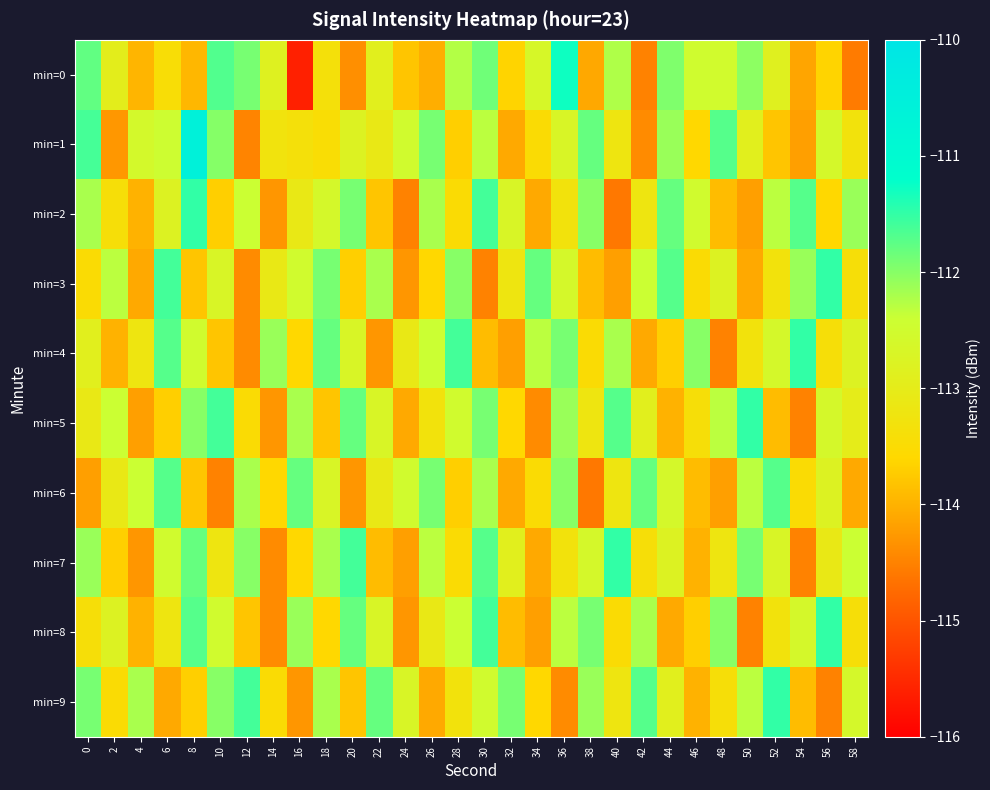

Reading left to right, transcribe all the data shown in this chart.

min=0: 0=-111.8	2=-113.0	4=-114.0	6=-113.5	8=-113.9	10=-111.7	12=-111.9	14=-112.8	16=-115.6	18=-113.4	20=-114.4	22=-112.9	24=-113.8	26=-114.0	28=-112.3	30=-111.9	32=-113.6	34=-112.6	36=-111.3	38=-114.1	40=-112.2	42=-114.5	44=-111.9	46=-112.5	48=-112.5	50=-112.0	52=-112.9	54=-114.1	56=-113.6	58=-114.6
min=1: 0=-111.6	2=-114.3	4=-112.6	6=-112.4	8=-110.6	10=-112.0	12=-114.5	14=-113.3	16=-113.4	18=-113.5	20=-112.8	22=-113.1	24=-112.5	26=-111.9	28=-113.7	30=-112.3	32=-114.1	34=-113.5	36=-112.7	38=-111.8	40=-113.2	42=-114.4	44=-112.1	46=-113.6	48=-111.7	50=-112.9	52=-113.8	54=-114.2	56=-112.6	58=-113.3
min=2: 0=-112.2	2=-113.4	4=-114.0	6=-112.8	8=-111.5	10=-113.7	12=-112.4	14=-114.3	16=-113.1	18=-112.6	20=-111.9	22=-113.8	24=-114.5	26=-112.2	28=-113.5	30=-111.6	32=-112.7	34=-114.1	36=-113.3	38=-112.0	40=-114.6	42=-113.2	44=-111.8	46=-112.5	48=-113.9	50=-114.2	52=-112.3	54=-111.7	56=-113.6	58=-112.1
min=3: 0=-113.5	2=-112.3	4=-114.1	6=-111.6	8=-113.8	10=-112.7	12=-114.4	14=-113.1	16=-112.5	18=-111.9	20=-113.7	22=-112.2	24=-114.3	26=-113.6	28=-112.0	30=-114.5	32=-113.2	34=-111.8	36=-112.6	38=-113.9	40=-114.2	42=-112.4	44=-111.7	46=-113.5	48=-112.8	50=-114.1	52=-113.3	54=-112.1	56=-111.5	58=-113.4
min=4: 0=-112.9	2=-114.0	4=-113.2	6=-111.7	8=-112.5	10=-113.8	12=-114.4	14=-112.1	16=-113.6	18=-111.8	20=-112.7	22=-114.3	24=-113.1	26=-112.4	28=-111.6	30=-113.9	32=-114.2	34=-112.3	36=-111.9	38=-113.5	40=-112.2	42=-114.1	44=-113.7	46=-112.0	48=-114.5	50=-113.3	52=-112.6	54=-111.5	56=-113.4	58=-112.8
min=5: 0=-113.1	2=-112.4	4=-114.2	6=-113.7	8=-112.0	10=-111.6	12=-113.5	14=-114.3	16=-112.2	18=-113.8	20=-111.8	22=-112.7	24=-114.1	26=-113.3	28=-112.5	30=-111.9	32=-113.6	34=-114.4	36=-112.1	38=-113.2	40=-111.7	42=-112.9	44=-114.0	46=-113.4	48=-112.3	50=-111.5	52=-113.9	54=-114.5	56=-112.6	58=-113.0
min=6: 0=-114.2	2=-113.1	4=-112.4	6=-111.7	8=-113.8	10=-114.5	12=-112.2	14=-113.6	16=-111.8	18=-112.7	20=-114.3	22=-113.1	24=-112.5	26=-111.9	28=-113.7	30=-112.2	32=-114.1	34=-113.5	36=-112.0	38=-114.6	40=-113.2	42=-111.8	44=-112.6	46=-113.9	48=-114.2	50=-112.3	52=-111.7	54=-113.5	56=-112.8	58=-114.1
min=7: 0=-112.1	2=-113.7	4=-114.3	6=-112.5	8=-111.8	10=-113.2	12=-112.0	14=-114.4	16=-113.6	18=-112.2	20=-111.6	22=-113.9	24=-114.2	26=-112.3	28=-113.5	30=-111.7	32=-112.9	34=-114.1	36=-113.3	38=-112.6	40=-111.5	42=-113.4	44=-112.8	46=-114.0	48=-113.2	50=-111.9	52=-112.7	54=-114.5	56=-113.1	58=-112.4
min=8: 0=-113.4	2=-112.8	4=-114.0	6=-113.2	8=-111.7	10=-112.5	12=-113.8	14=-114.4	16=-112.1	18=-113.6	20=-111.8	22=-112.7	24=-114.3	26=-113.1	28=-112.4	30=-111.6	32=-113.9	34=-114.2	36=-112.3	38=-111.9	40=-113.5	42=-112.2	44=-114.1	46=-113.7	48=-112.0	50=-114.5	52=-113.3	54=-112.6	56=-111.5	58=-113.4
min=9: 0=-111.9	2=-113.5	4=-112.2	6=-114.1	8=-113.7	10=-112.0	12=-111.6	14=-113.5	16=-114.3	18=-112.2	20=-113.8	22=-111.8	24=-112.7	26=-114.1	28=-113.3	30=-112.5	32=-111.9	34=-113.6	36=-114.4	38=-112.1	40=-113.2	42=-111.7	44=-112.9	46=-114.0	48=-113.4	50=-112.3	52=-111.5	54=-113.9	56=-114.5	58=-112.6